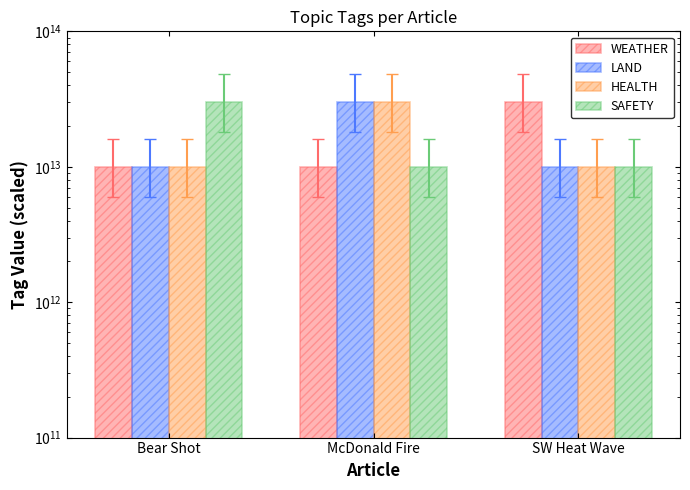

Which series has the largest total across all categories?

WEATHER